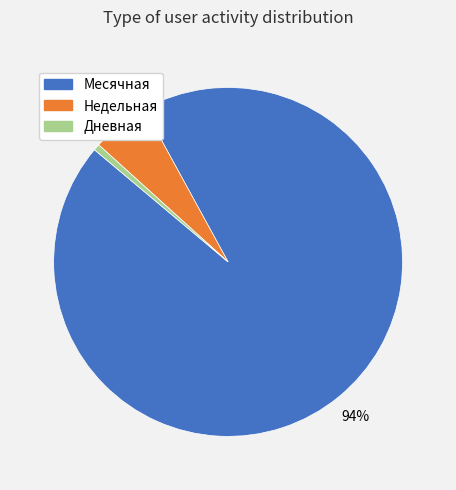

Count the number of slices in the pie.

3